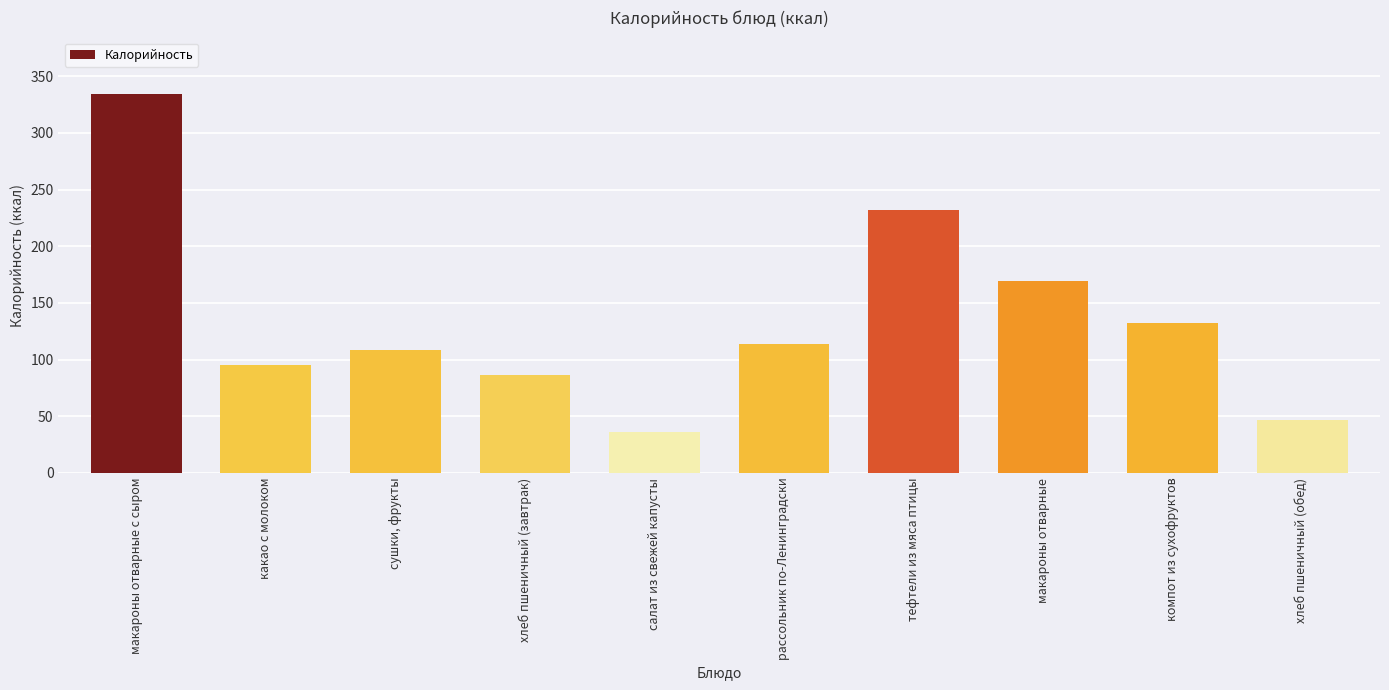

How many bars are there in total?

10